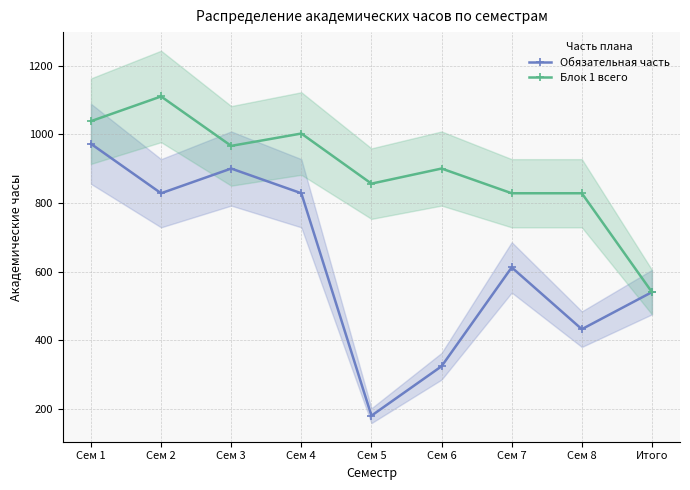

How many interior local peaks does the Обязательная часть series have?

2